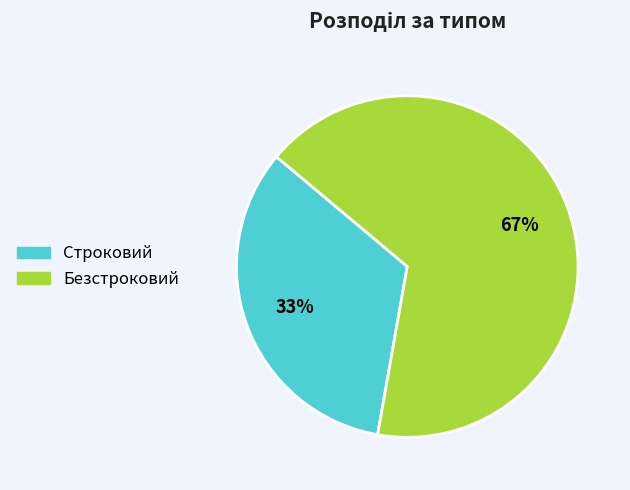

Which category has the smallest portion of the pie?

Строковий